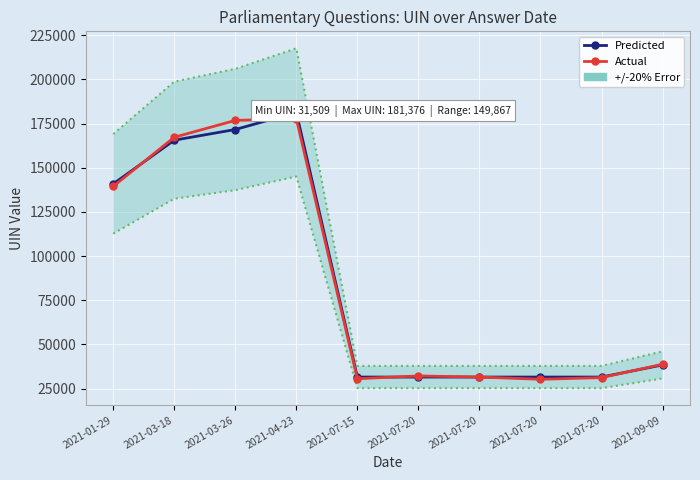

What is the sum of all Predicted values?

855540.0